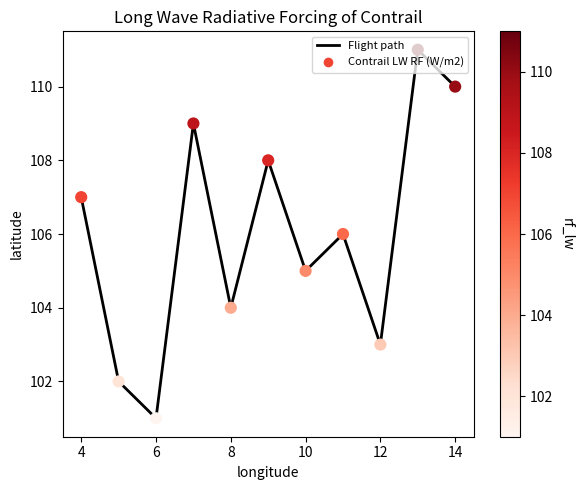

What is the greatest value displayed?

111